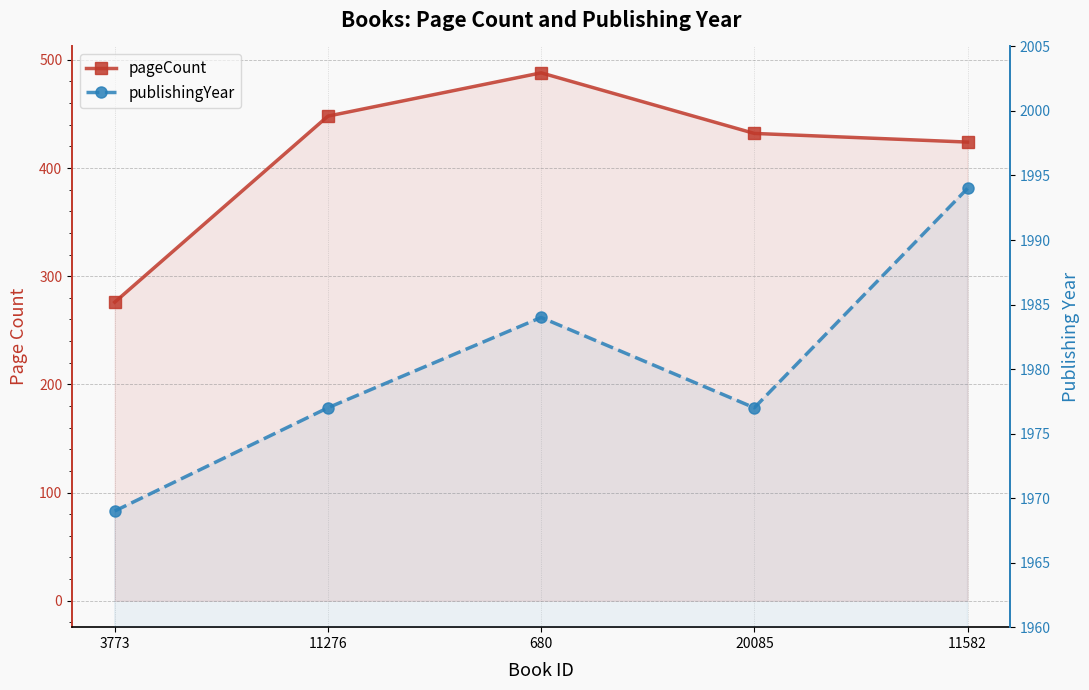

Which has a higher value, 11582 or 680?

680